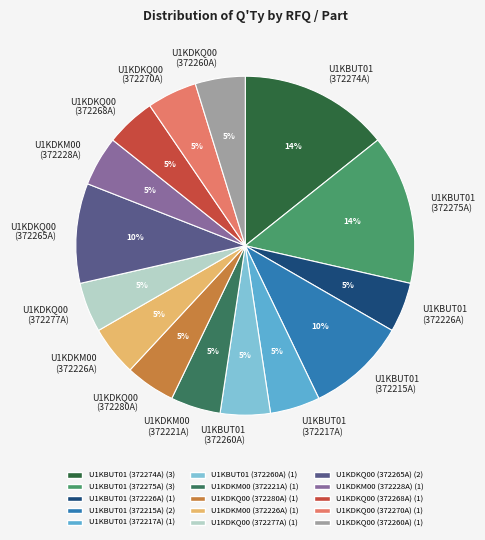

Approximately how many times larger is the value at U1KBUT01 (372215A) compared to U1KBUT01 (372274A)?

0.7